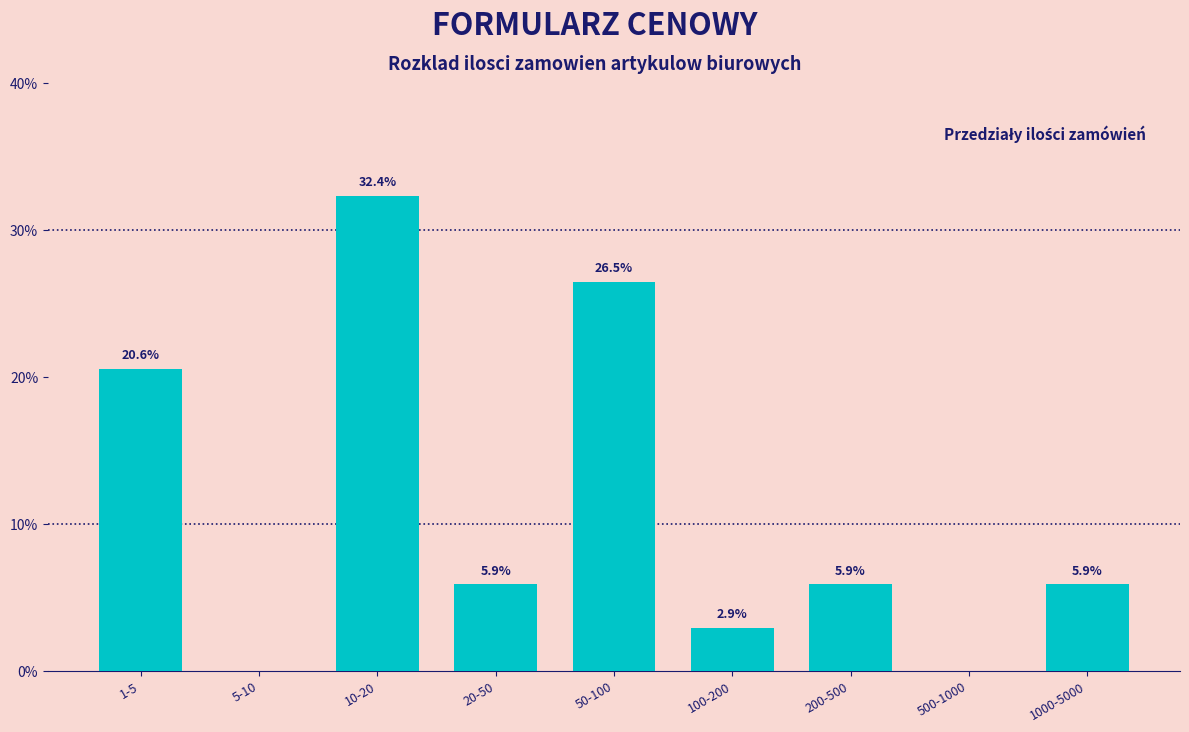

Reading left to right, transcribe all the data shown in this chart.

1-5=20.6	5-10=0.0	10-20=32.4	20-50=5.9	50-100=26.5	100-200=2.9	200-500=5.9	500-1000=0.0	1000-5000=5.9